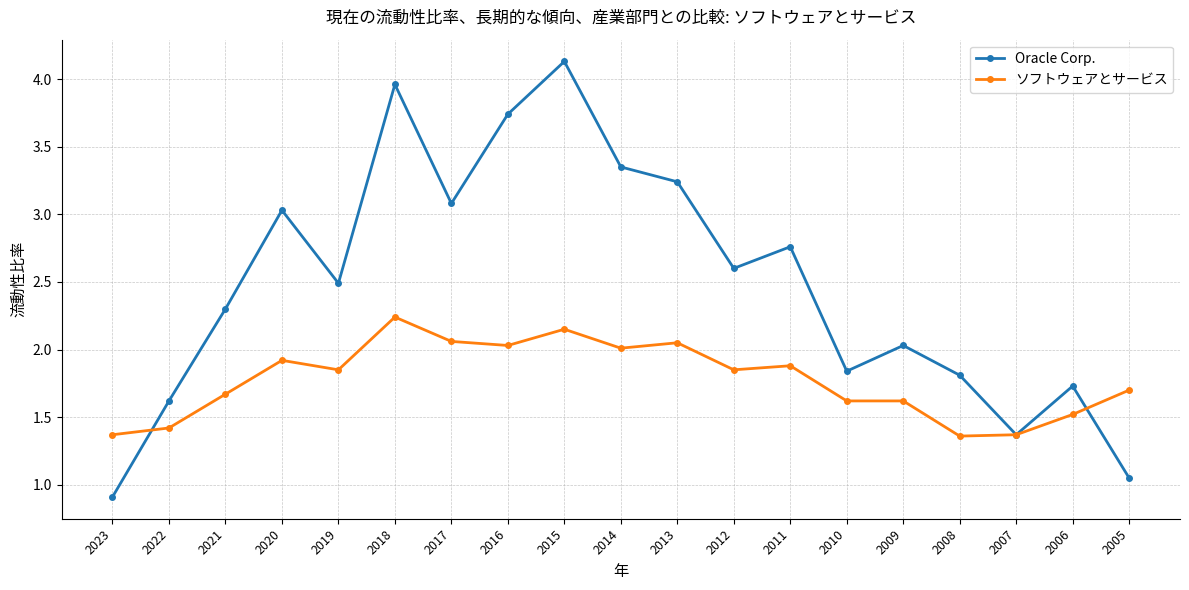

Which series has the largest total across all categories?

Oracle Corp.